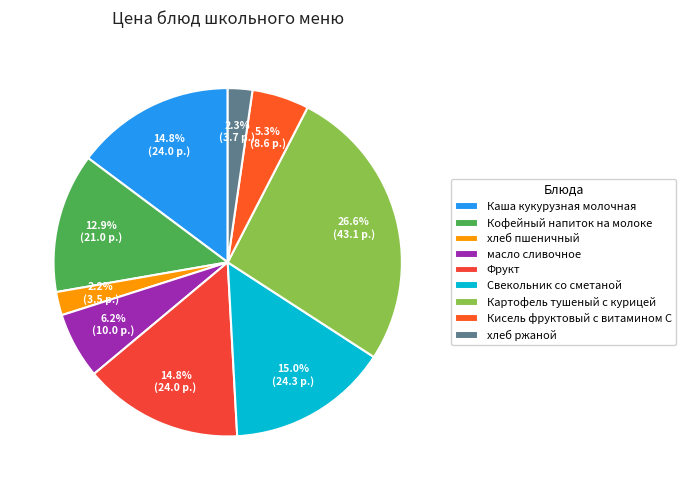

True or false: хлеб ржаной accounts for 2% of the total.

True